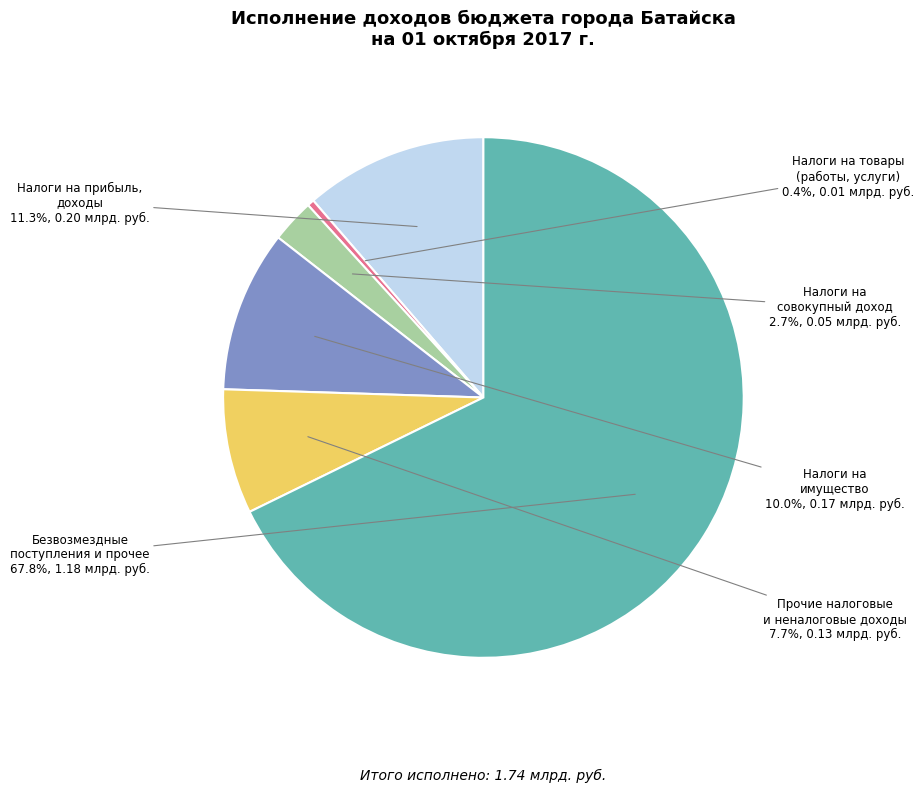

To the nearest percent, what is the average slice percentage?

17%